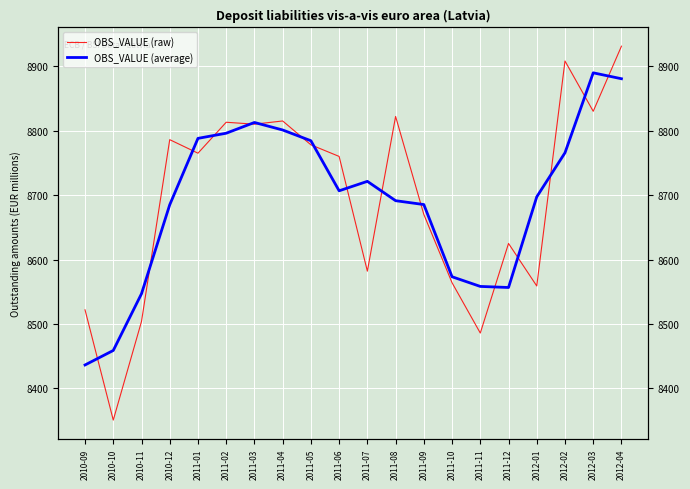

The OBS_VALUE (average) series shows 13337.2 at 2010-09. True or false?

False